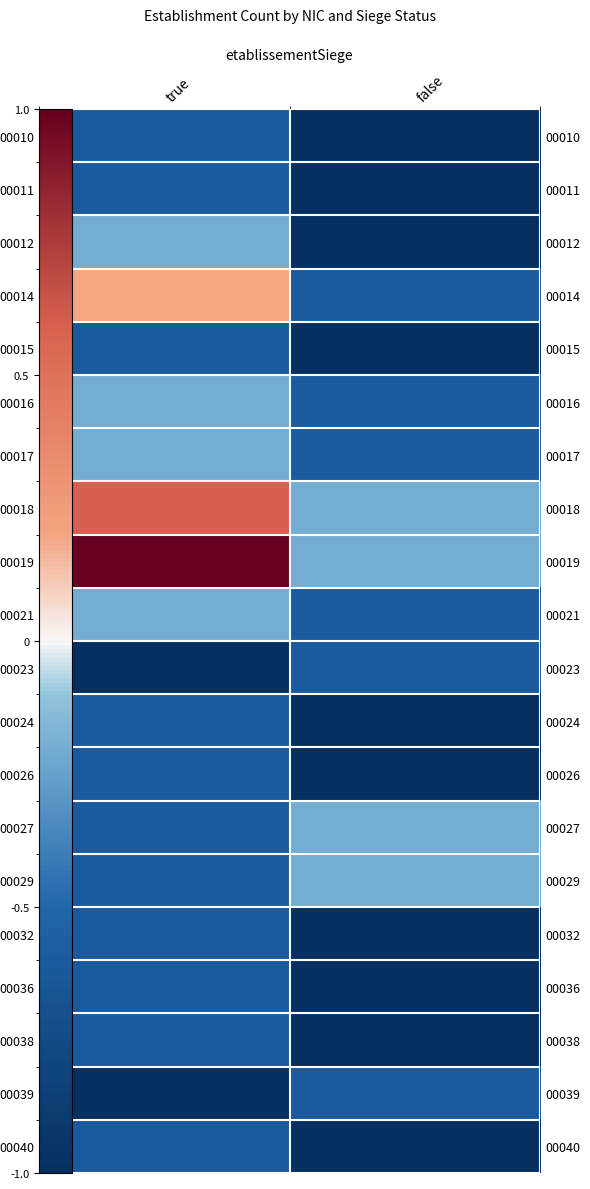

Rank the categories by 00014 value from lowest to highest.

false, true